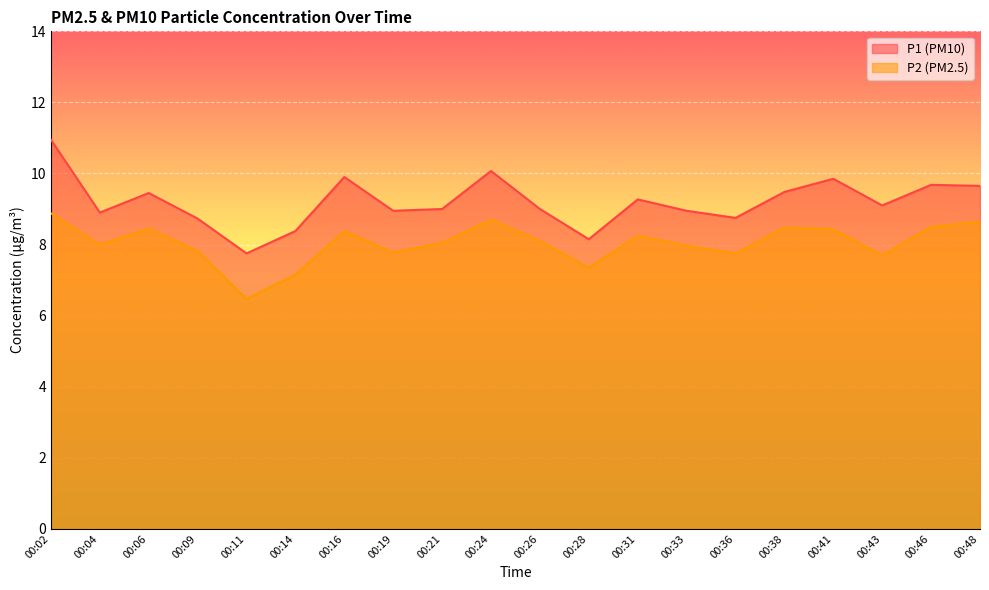

What is the difference between the P1 values at 00:09 and 00:48?

0.9